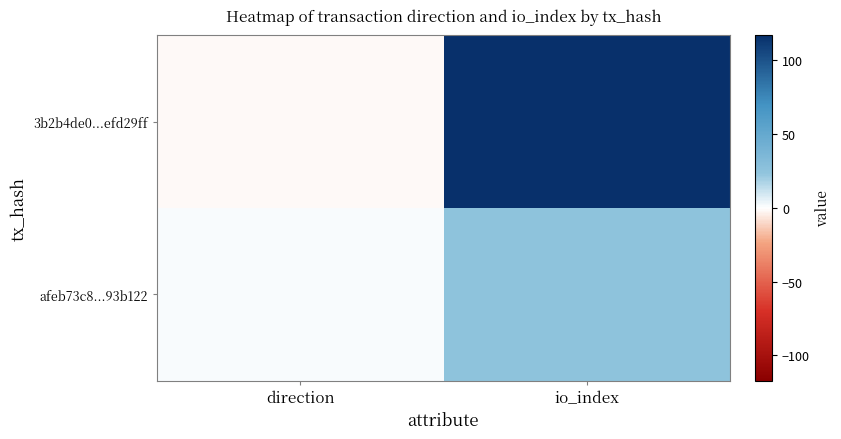

Rank the series by their average value, from highest to lowest.

3b2b4de0...efd29ff, afeb73c8...93b122